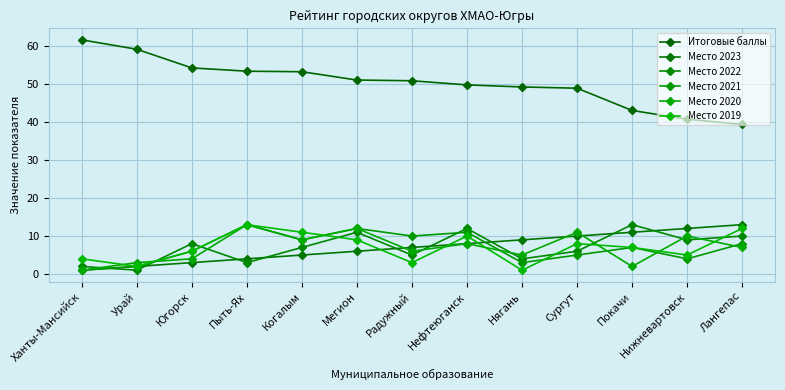

How many lines are shown in the chart?

6